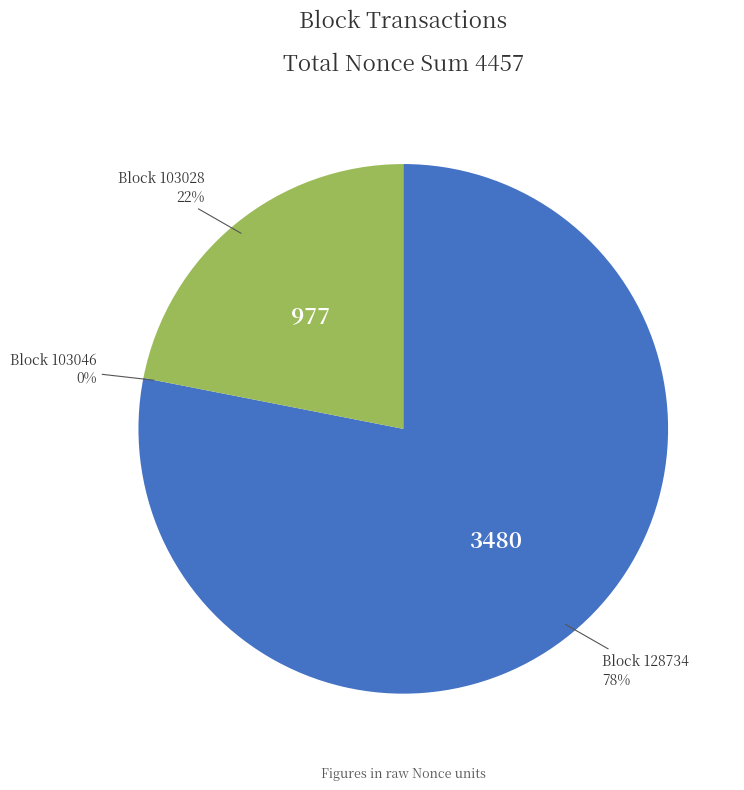

What is the largest slice in the pie chart?

128734